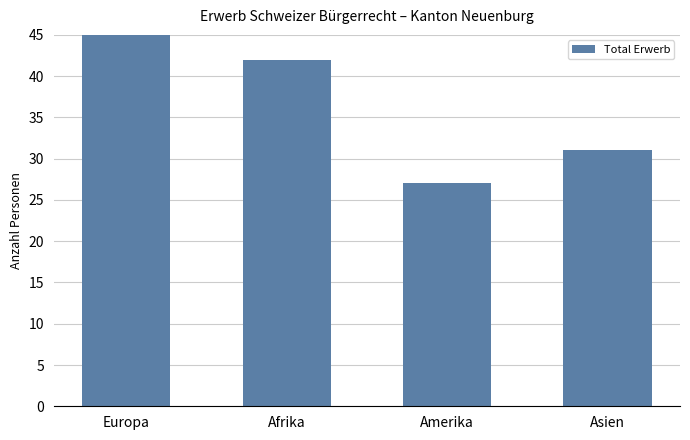

What is the minimum value shown in the chart?

27